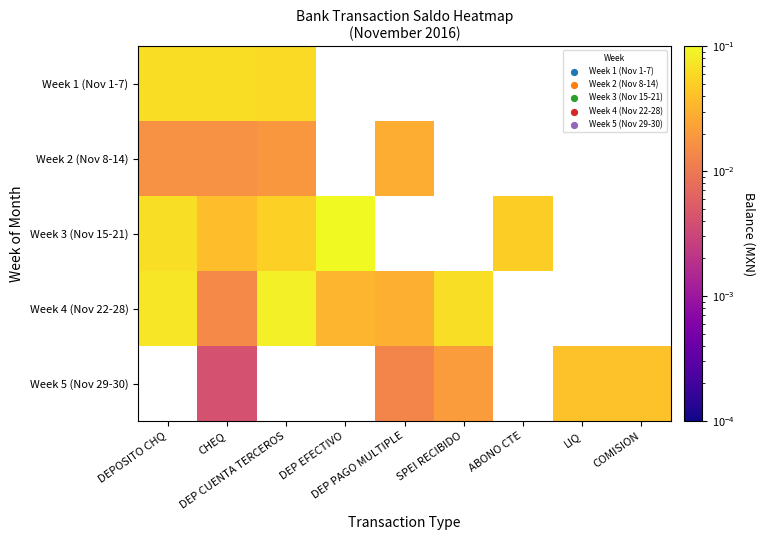

Which has a higher value, LIQ or SPEI RECIBIDO?

SPEI RECIBIDO